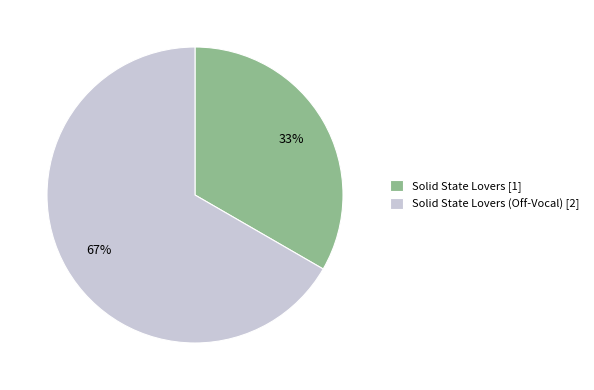

Is it true that Solid State Lovers [1] is 23% of the pie?

False